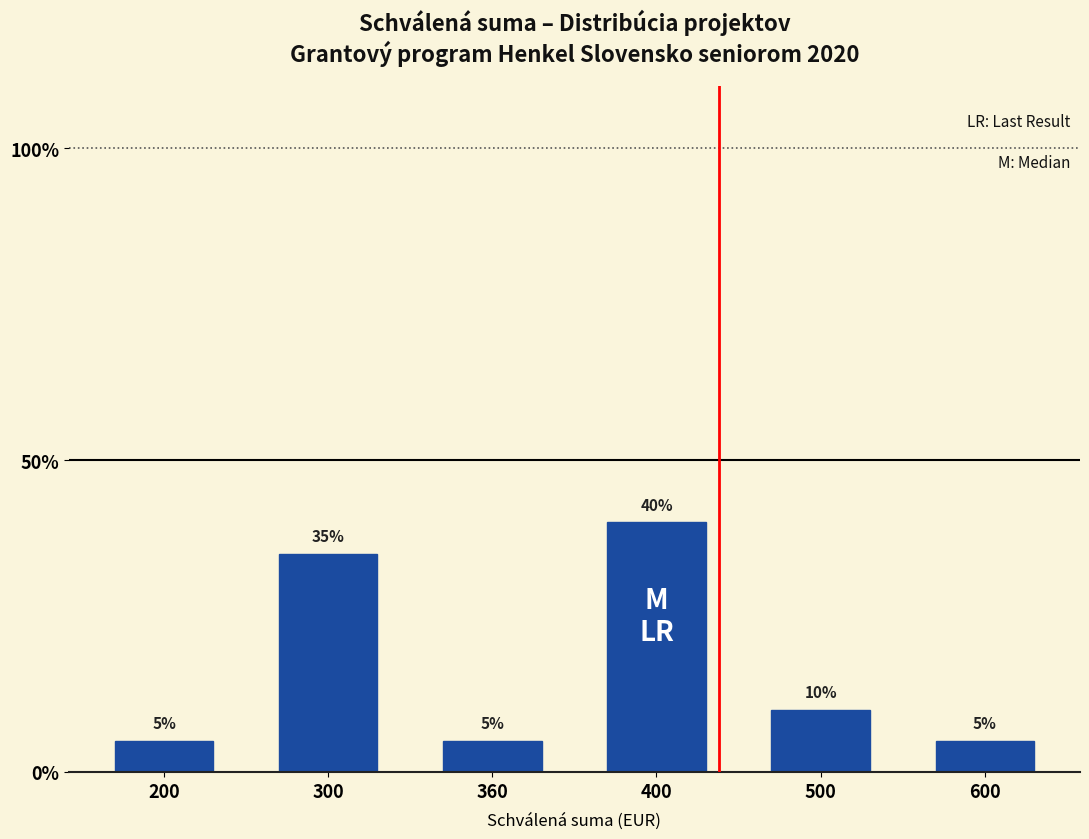

What is the change in value from 360 to 500?

+5